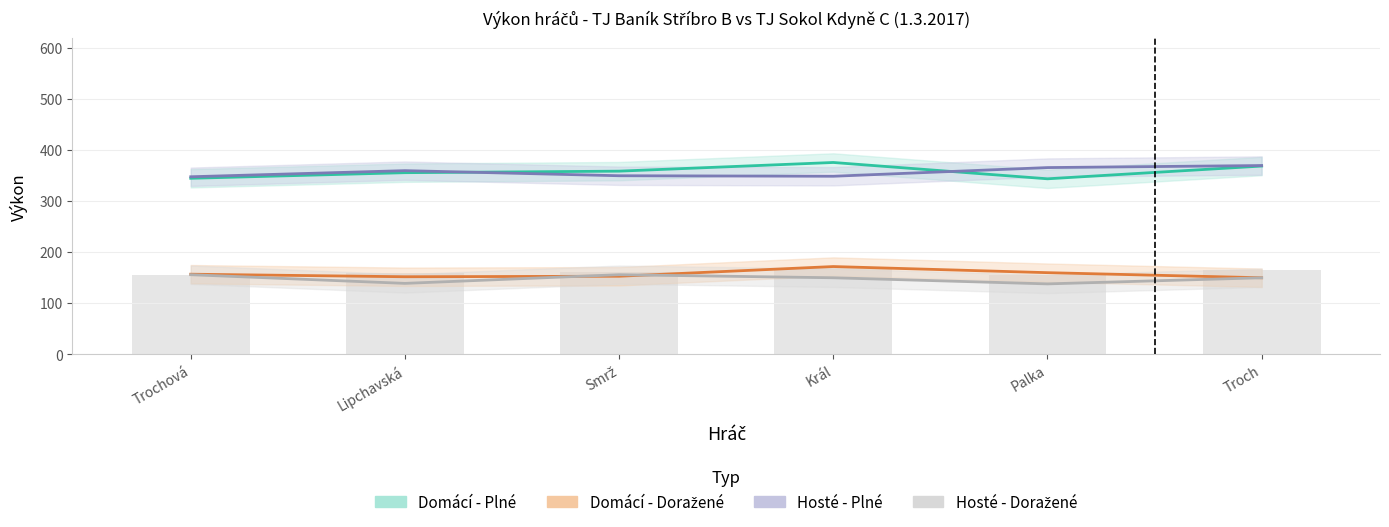

What is the label of the 1st bar from the right?

Troch